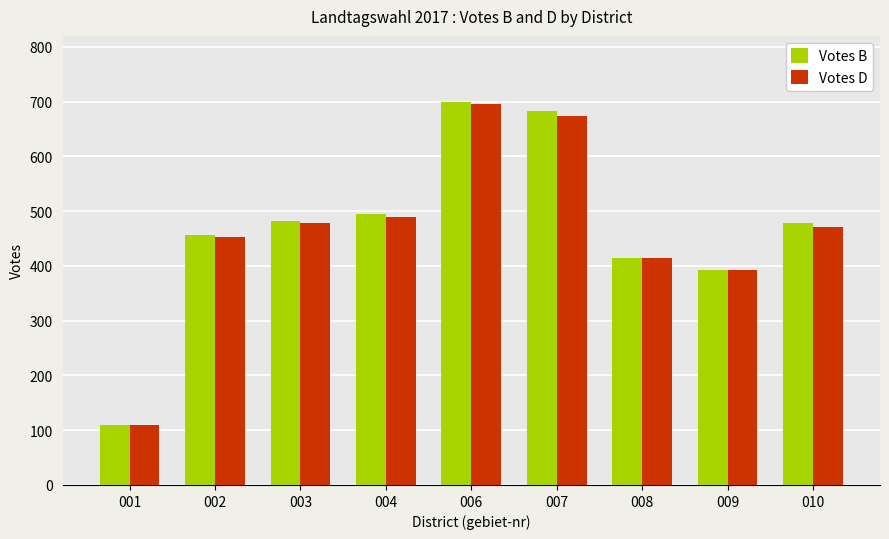

Read the Votes D value at 007.

673